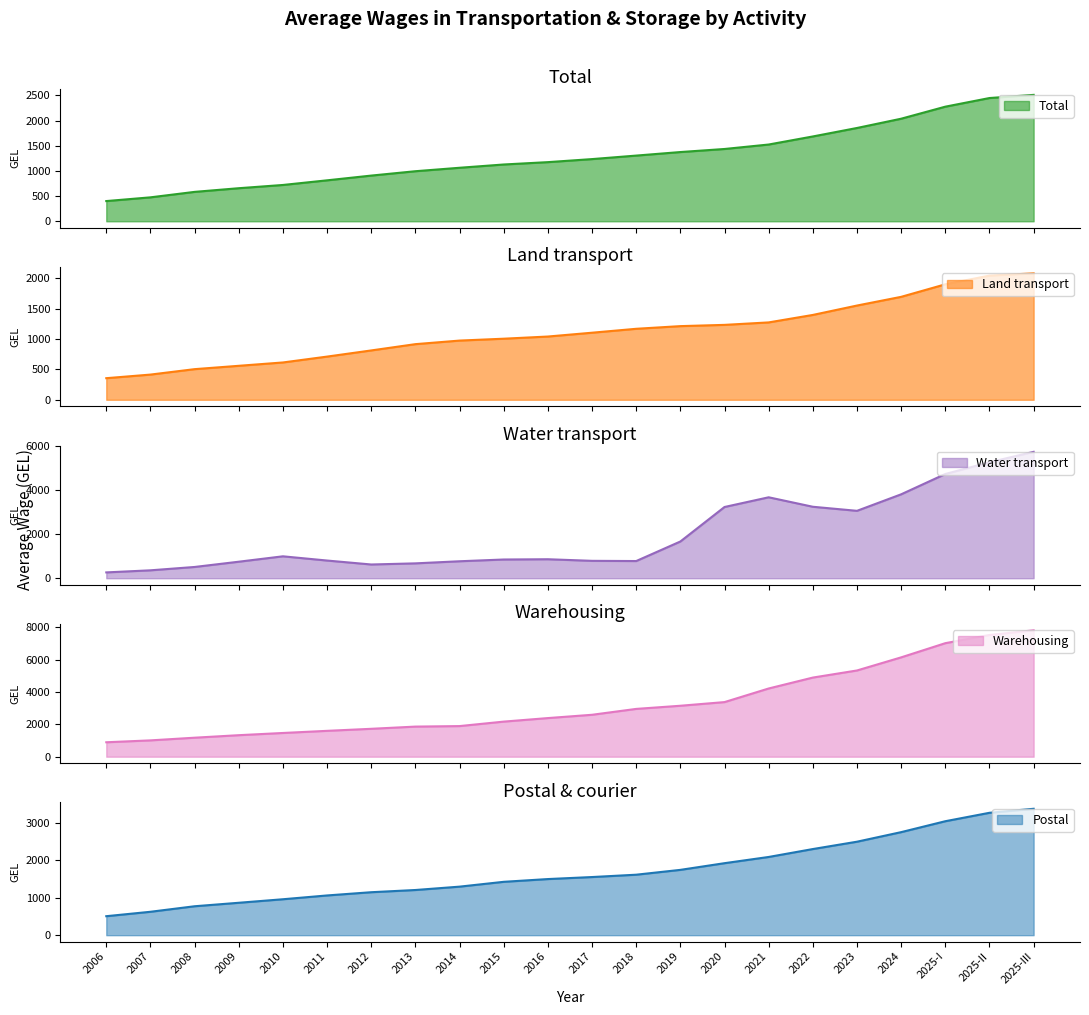

At which label does Land transport reach its peak?

2025-III